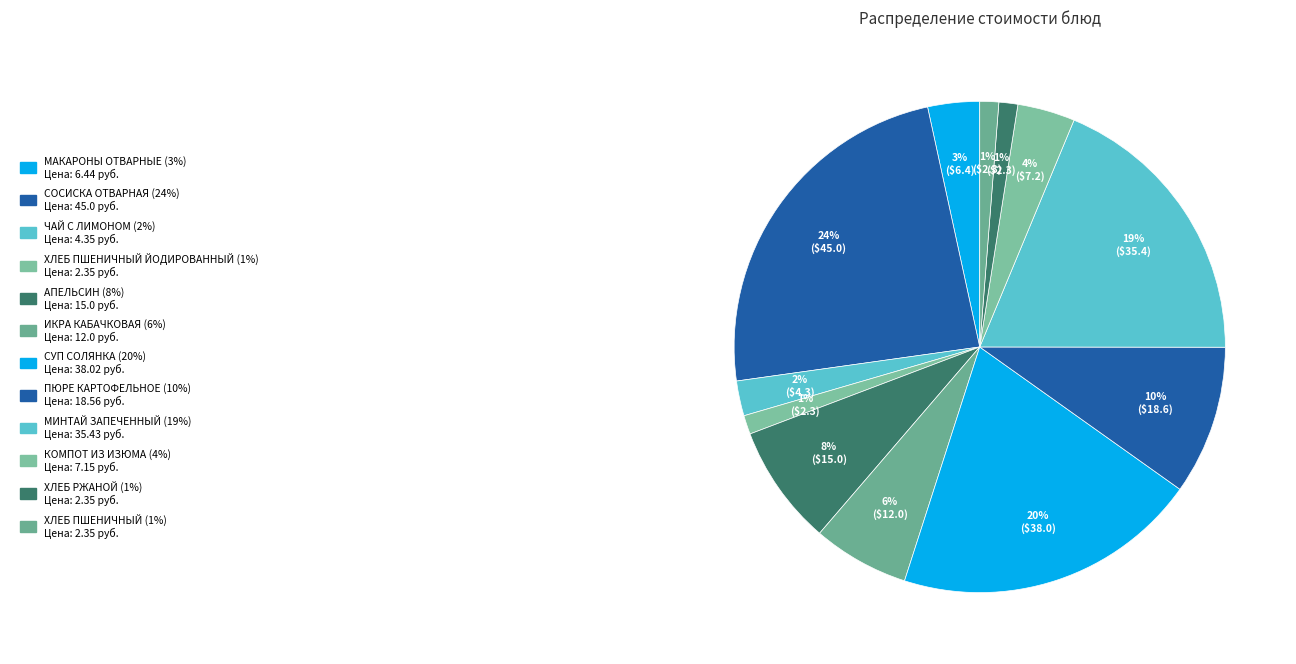

Rank the categories by value from lowest to highest.

ХЛЕБ ПШЕНИЧНЫЙ ЙОДИРОВАННЫЙ, ХЛЕБ РЖАНОЙ, ХЛЕБ ПШЕНИЧНЫЙ, ЧАЙ С ЛИМОНОМ, МАКАРОНЫ ОТВАРНЫЕ, КОМПОТ ИЗ ИЗЮМА, ИКРА КАБАЧКОВАЯ, АПЕЛЬСИН, ПЮРЕ КАРТОФЕЛЬНОЕ, МИНТАЙ ЗАПЕЧЕННЫЙ, СУП СОЛЯНКА, СОСИСКА ОТВАРНАЯ